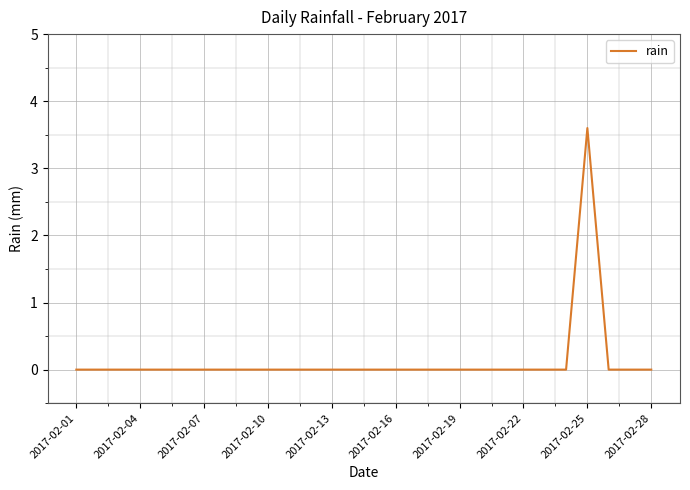

What is the greatest value displayed?

3.6